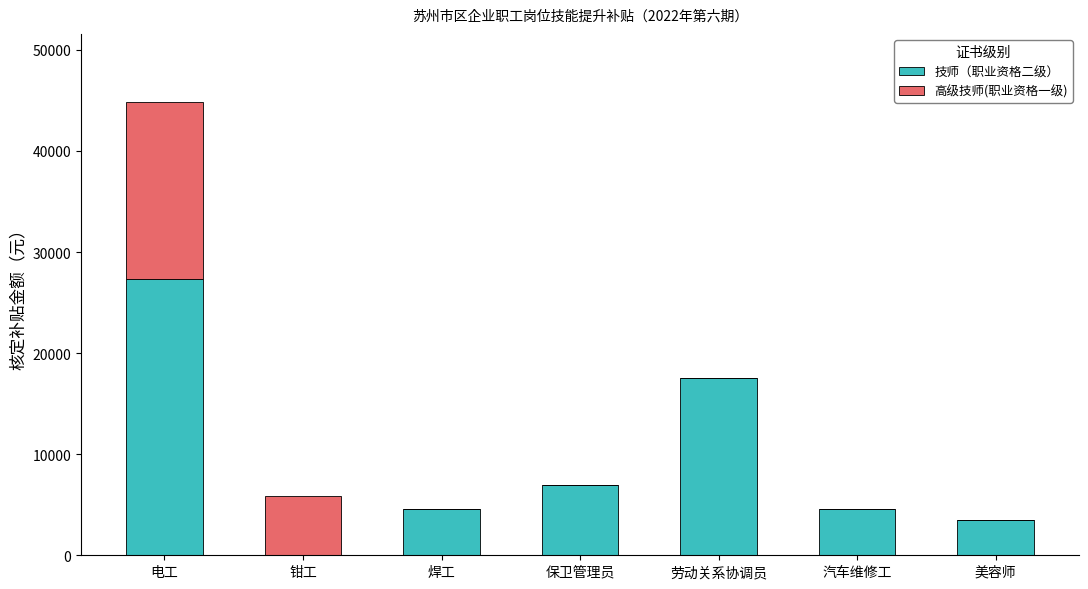

What is the total value across all series at 保卫管理员?

7000